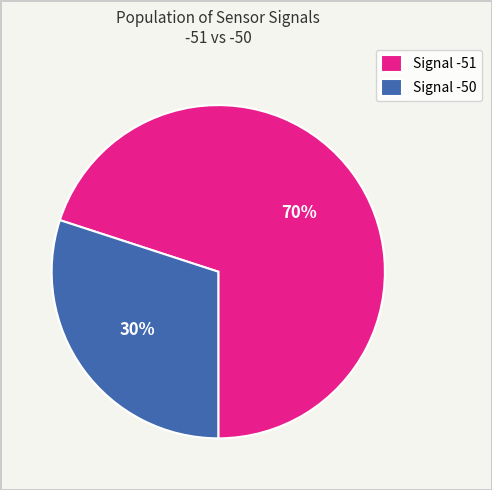

Count the number of slices in the pie.

2